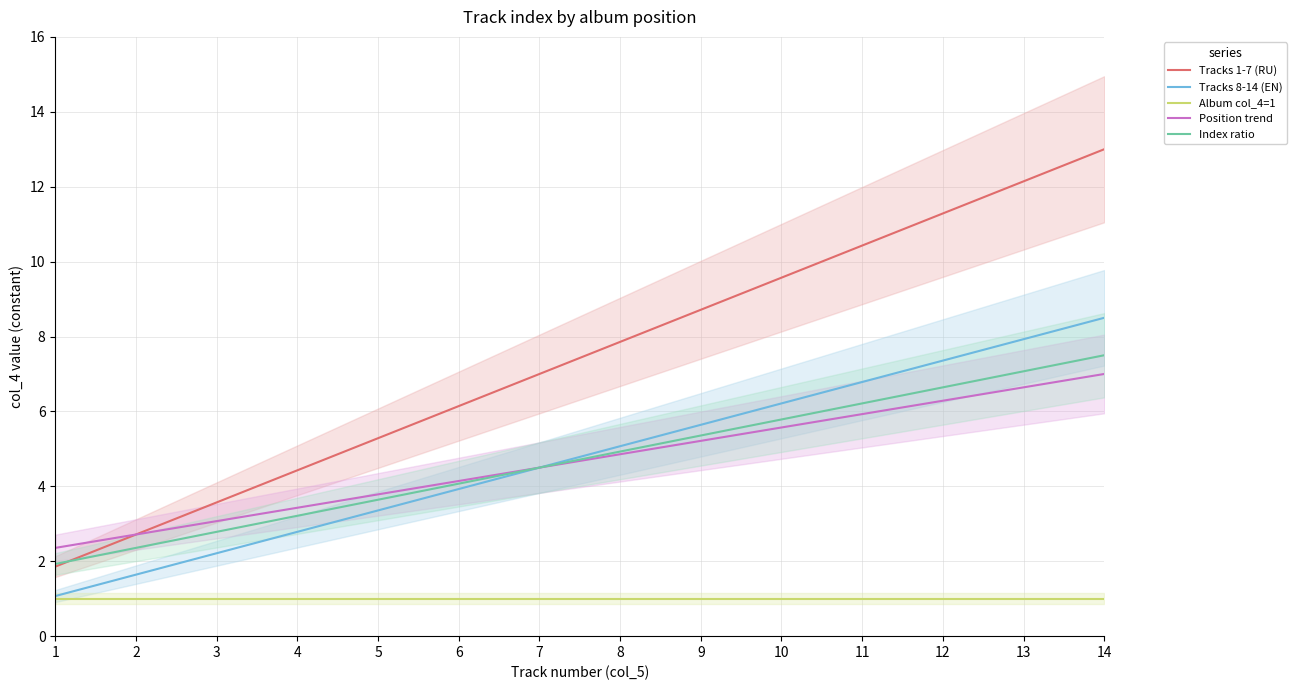

Does the chart have visible grid lines?

Yes